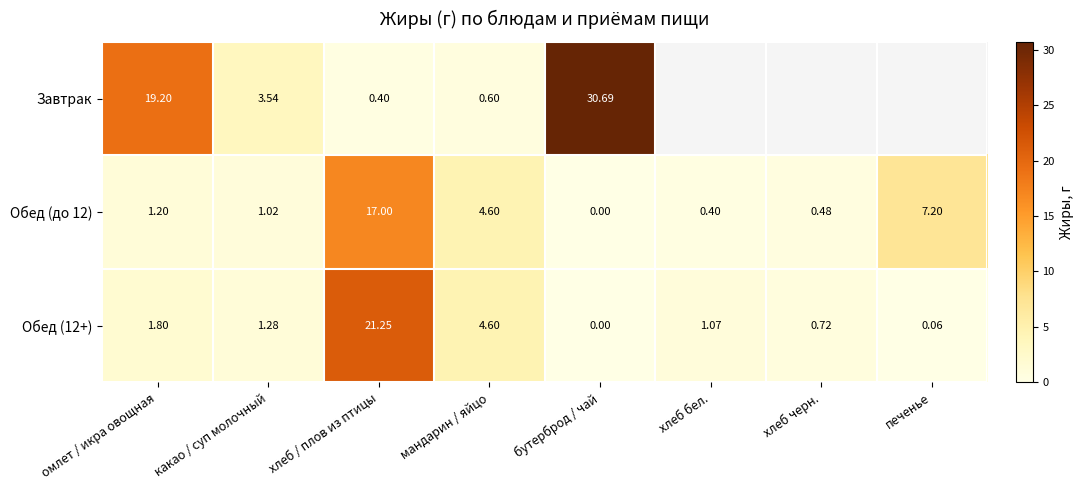

The Обед (до 12) series shows 0.4 at хлеб бел.. True or false?

True